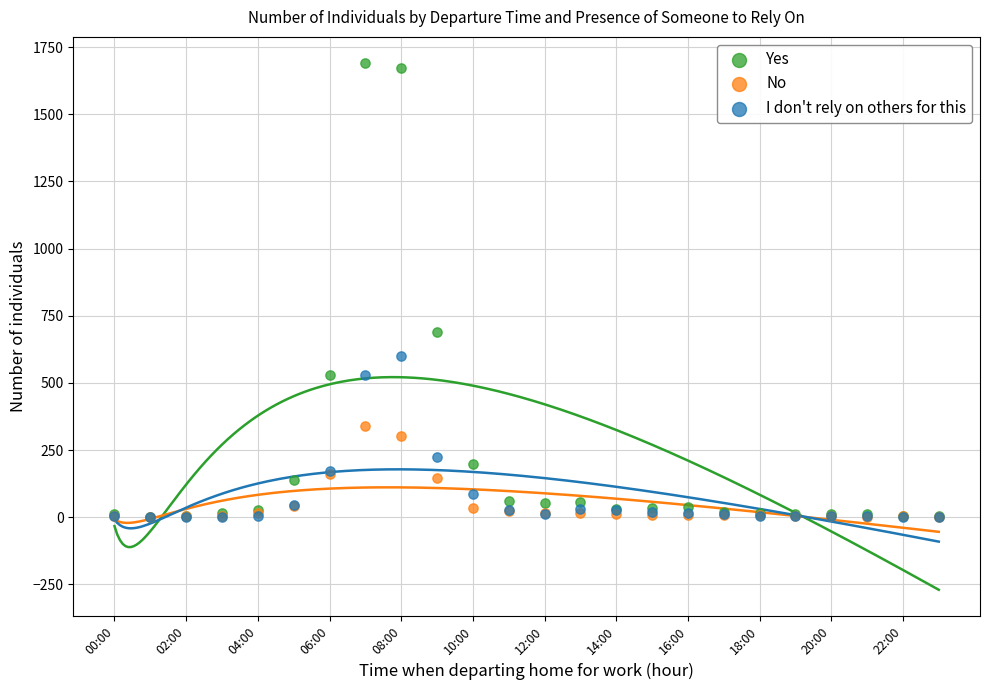

Across all series, what Y value is closest to 845?

691